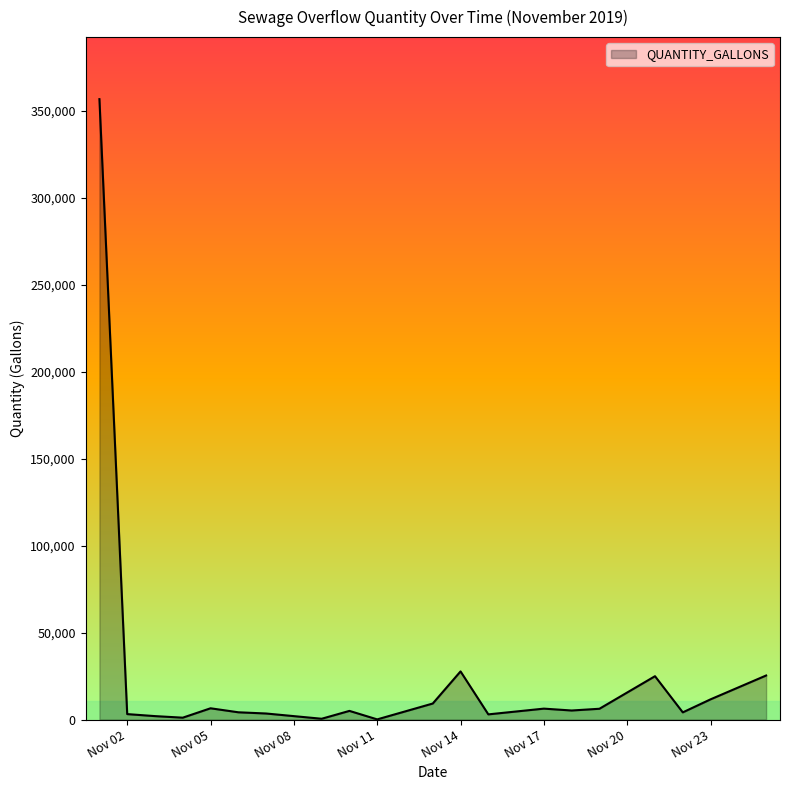

What is the difference between the maximum and minimum values?

356552